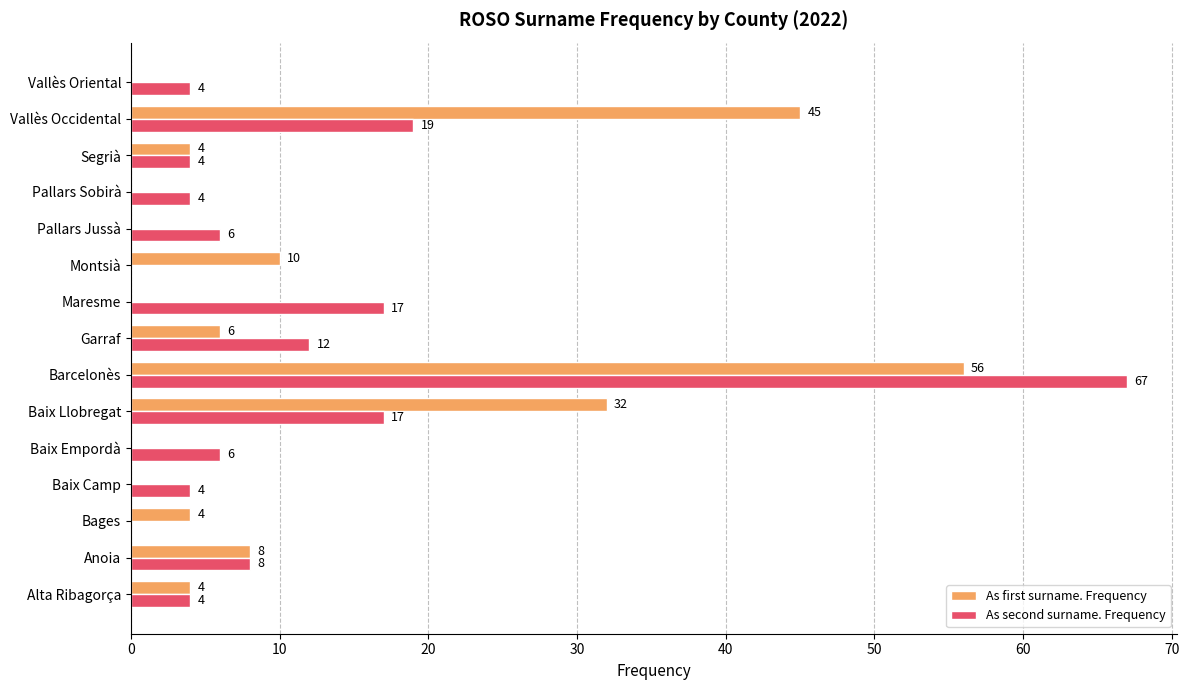

What is the sum of all As second surname. Frequency values?

172